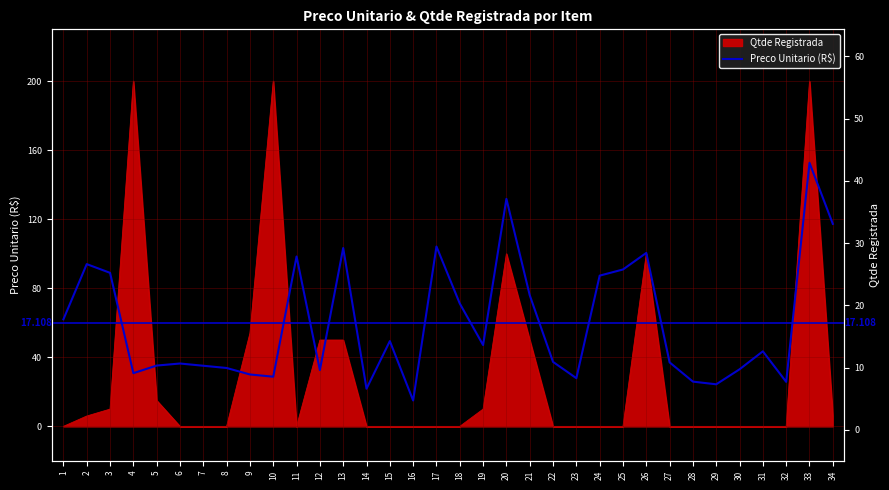

Reading left to right, list all the values displayed in this chart.

1=17.8	2=26.6	3=25.2	4=9.1	5=10.3	6=10.7	7=10.3	8=9.9	9=8.9	10=8.5	11=27.9	12=9.6	13=29.2	14=6.6	15=14.2	16=4.7	17=29.4	18=20.3	19=13.6	20=37.1	21=21.6	22=10.9	23=8.3	24=24.8	25=25.8	26=28.4	27=10.8	28=7.7	29=7.3	30=9.7	31=12.6	32=7.7	33=42.9	34=33.1